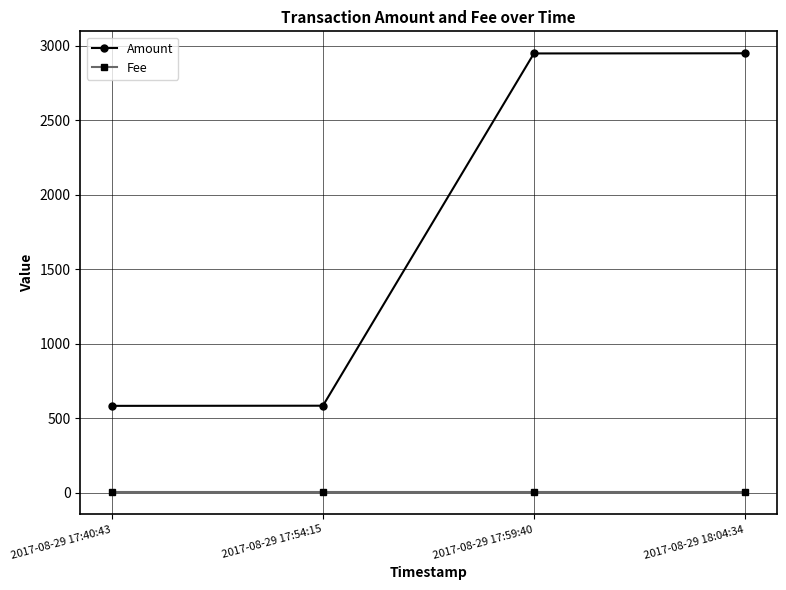

Rank the series by their maximum value, from lowest to highest.

Fee, Amount